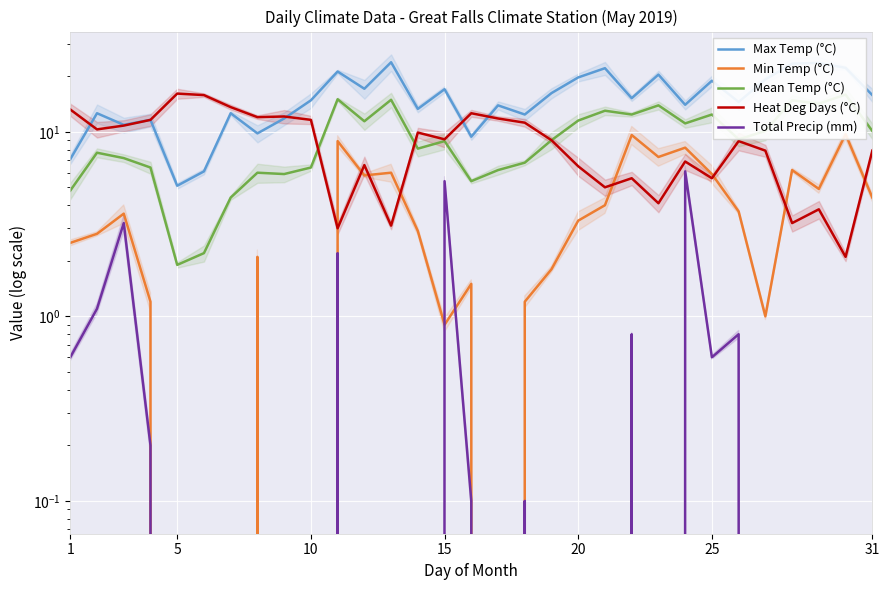

What is the value of the Heat Deg Days (°C) point at the 15th from the left?

9.1